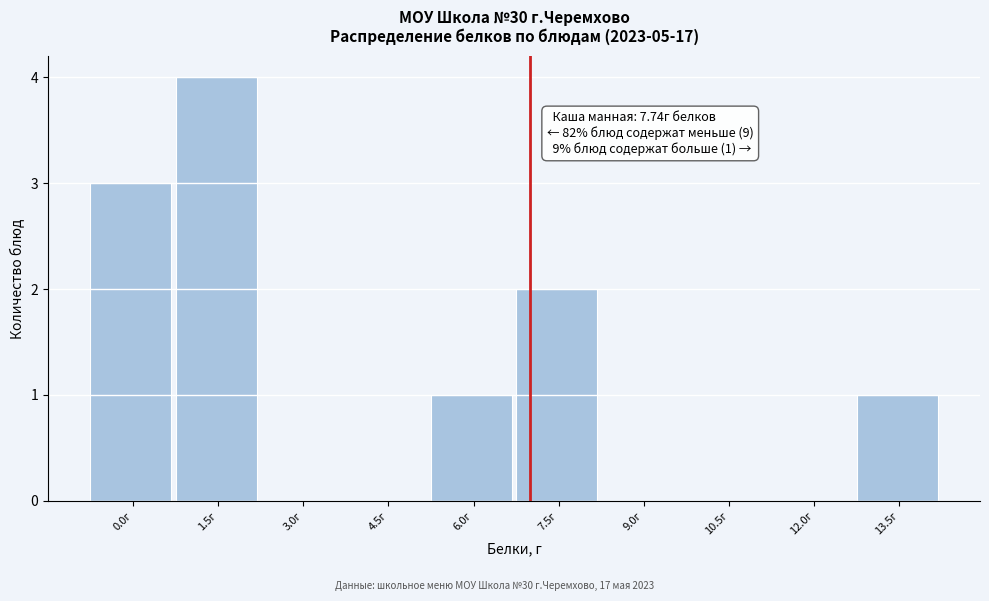

Reading left to right, what are all the values shown in this chart?

0.0г=3	1.5г=4	3.0г=0	4.5г=0	6.0г=1	7.5г=2	9.0г=0	10.5г=0	12.0г=0	13.5г=1